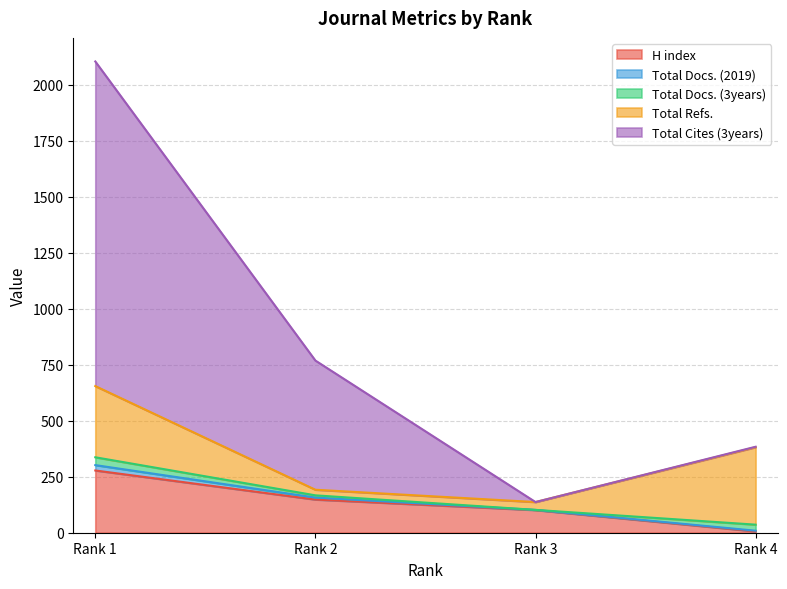

Which series has the largest total across all categories?

Total Cites (3years)